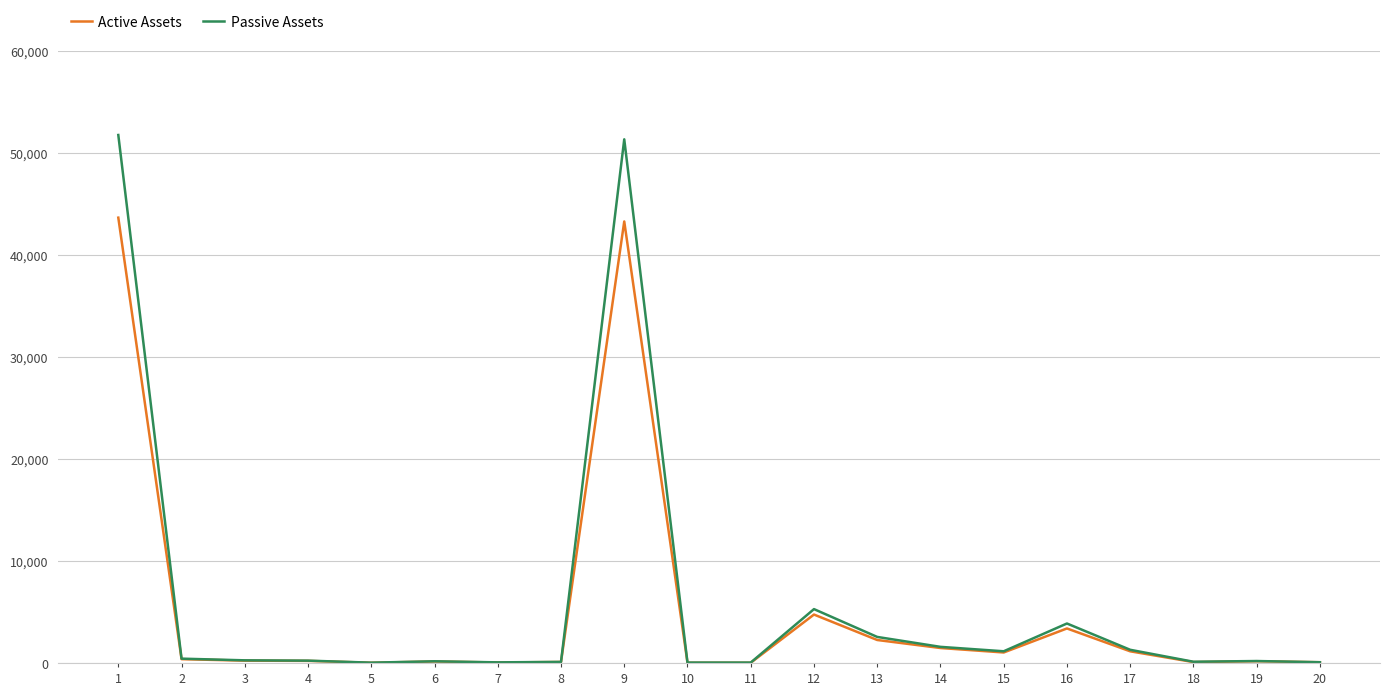

How many values in the Active Assets series are below 228?

10